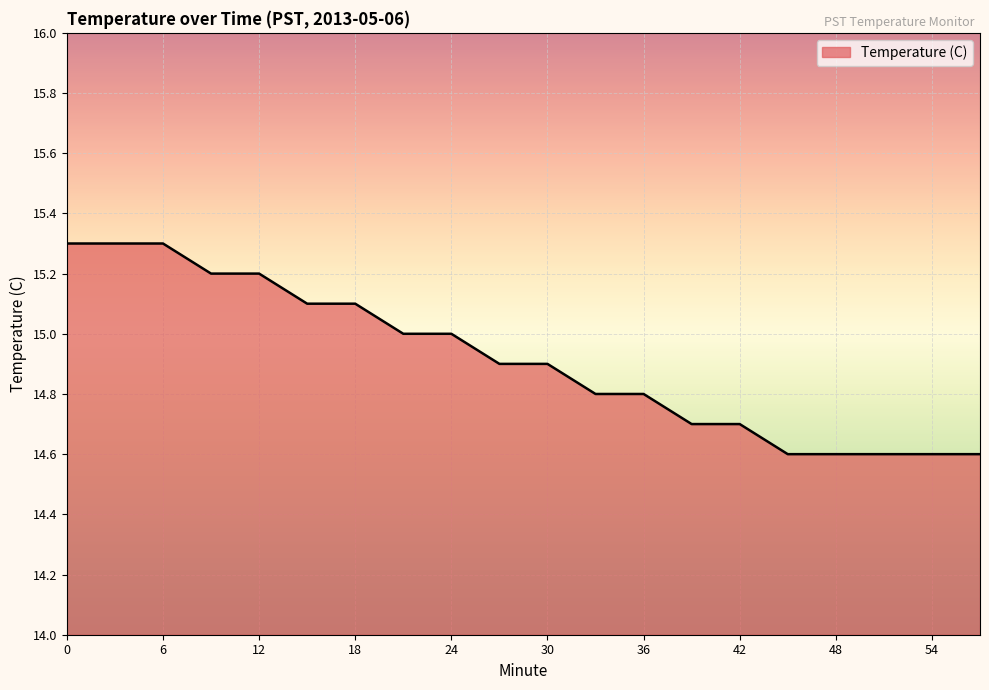

What is the greatest value displayed?

15.3